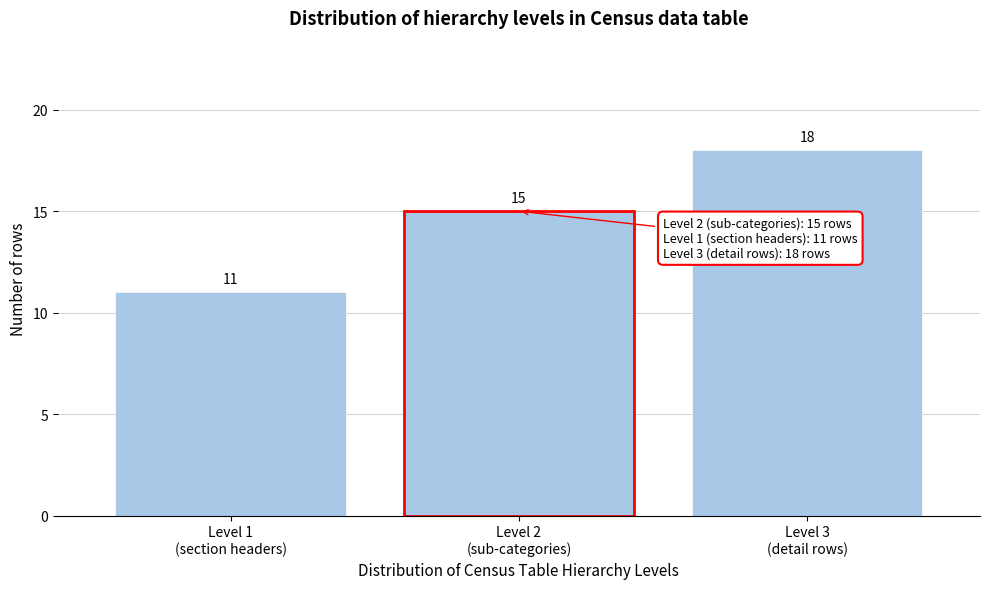

Reading left to right, transcribe all the data shown in this chart.

11	15	18